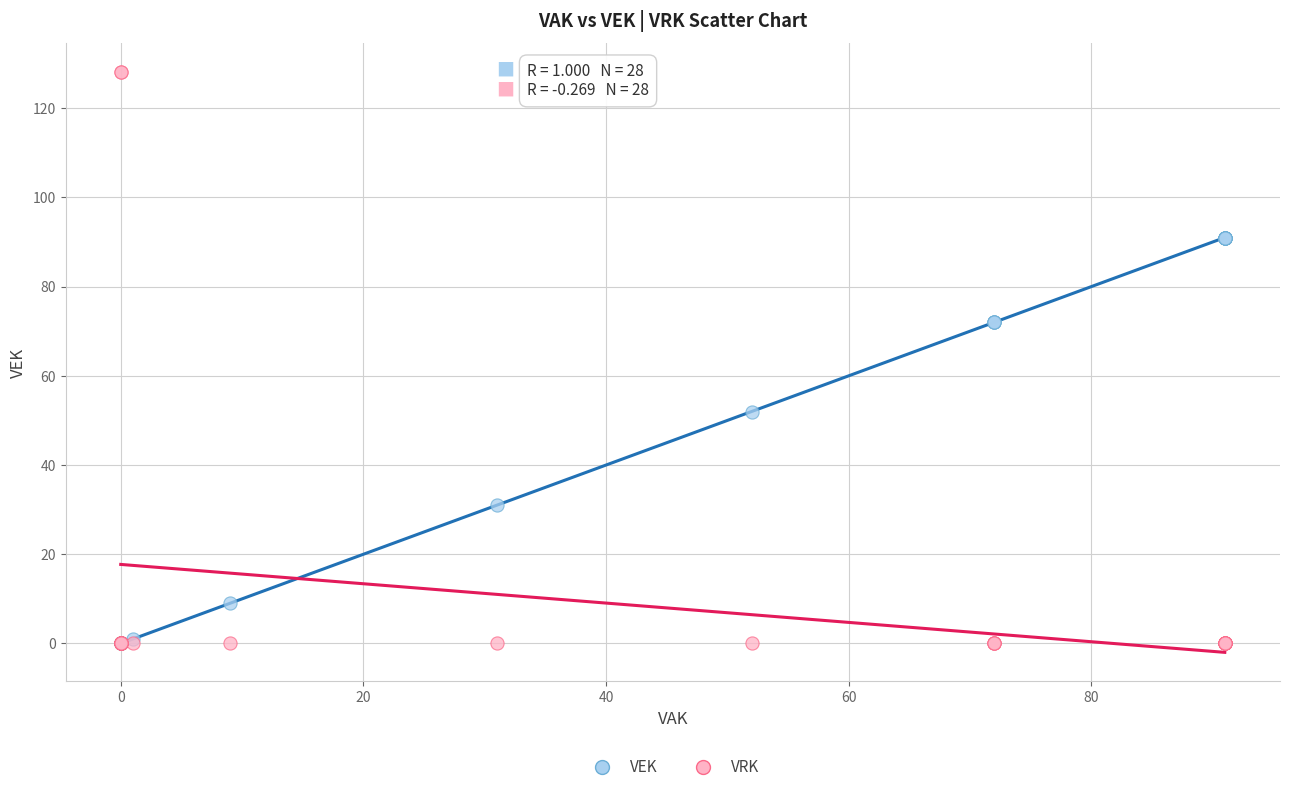

Which series reaches the maximum Y coordinate?

VRK